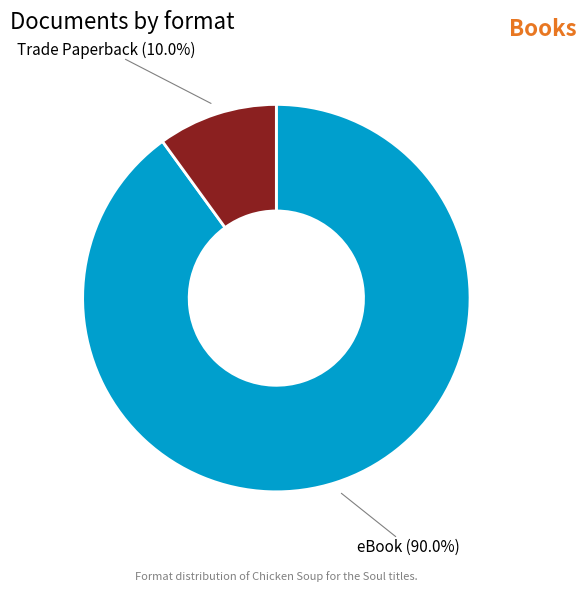

How many segments does this pie chart have?

2